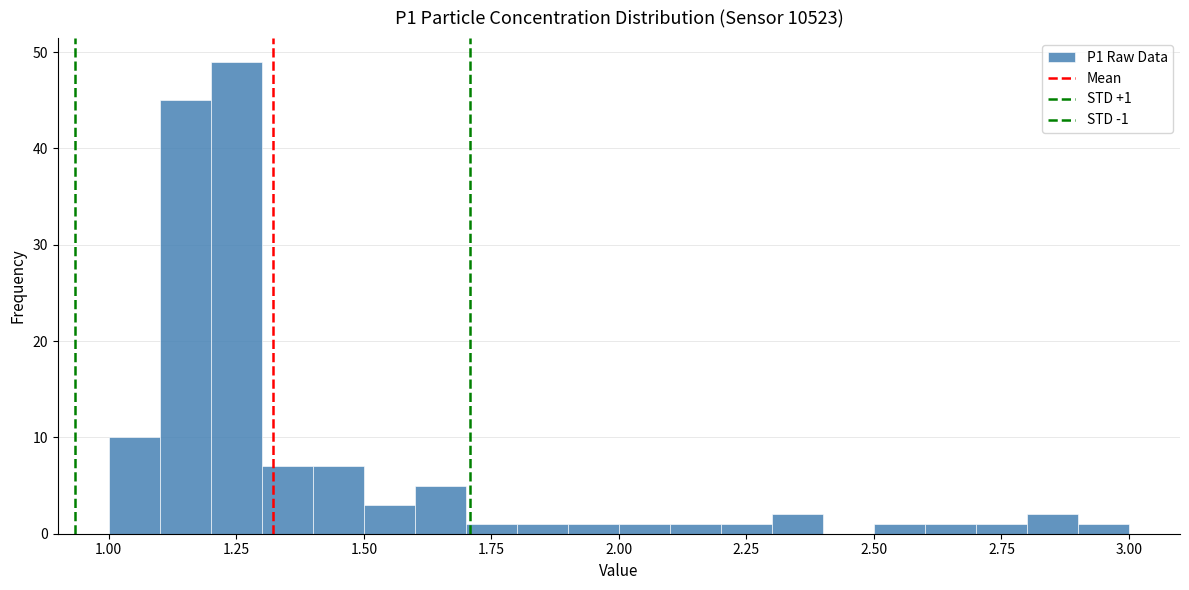

Read against the x-axis, roughly where is the centre of the tallest bar?

1.25